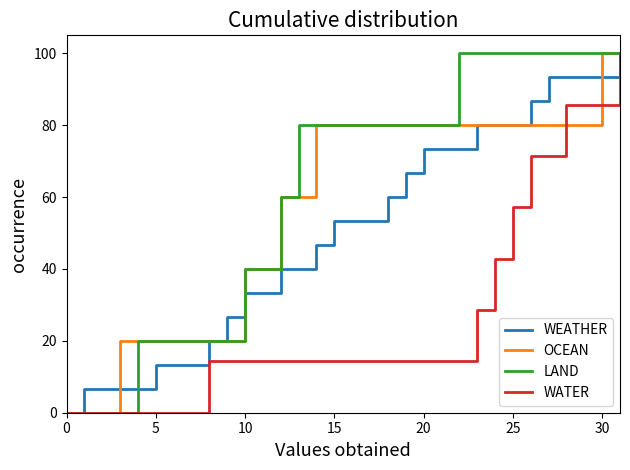

What are all the series names shown in the legend?

WEATHER, OCEAN, LAND, WATER